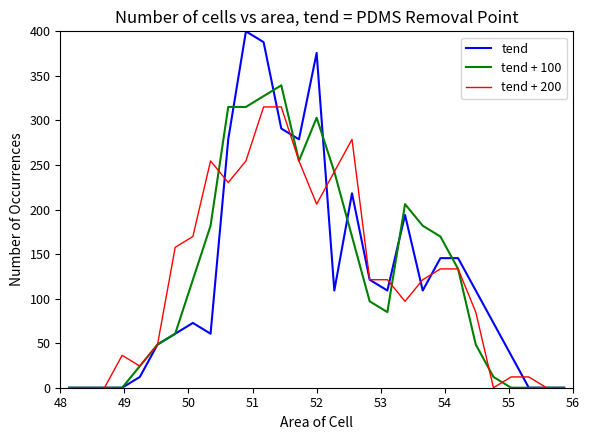

Which series has the largest range (max minus min)?

tend